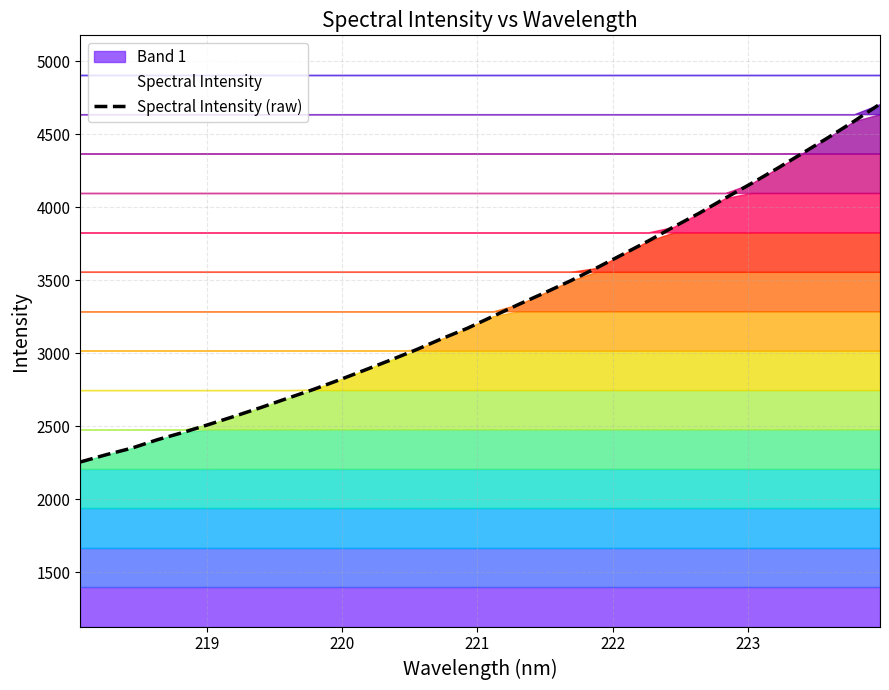

What is the value of the 12th point from the left?

2883.1